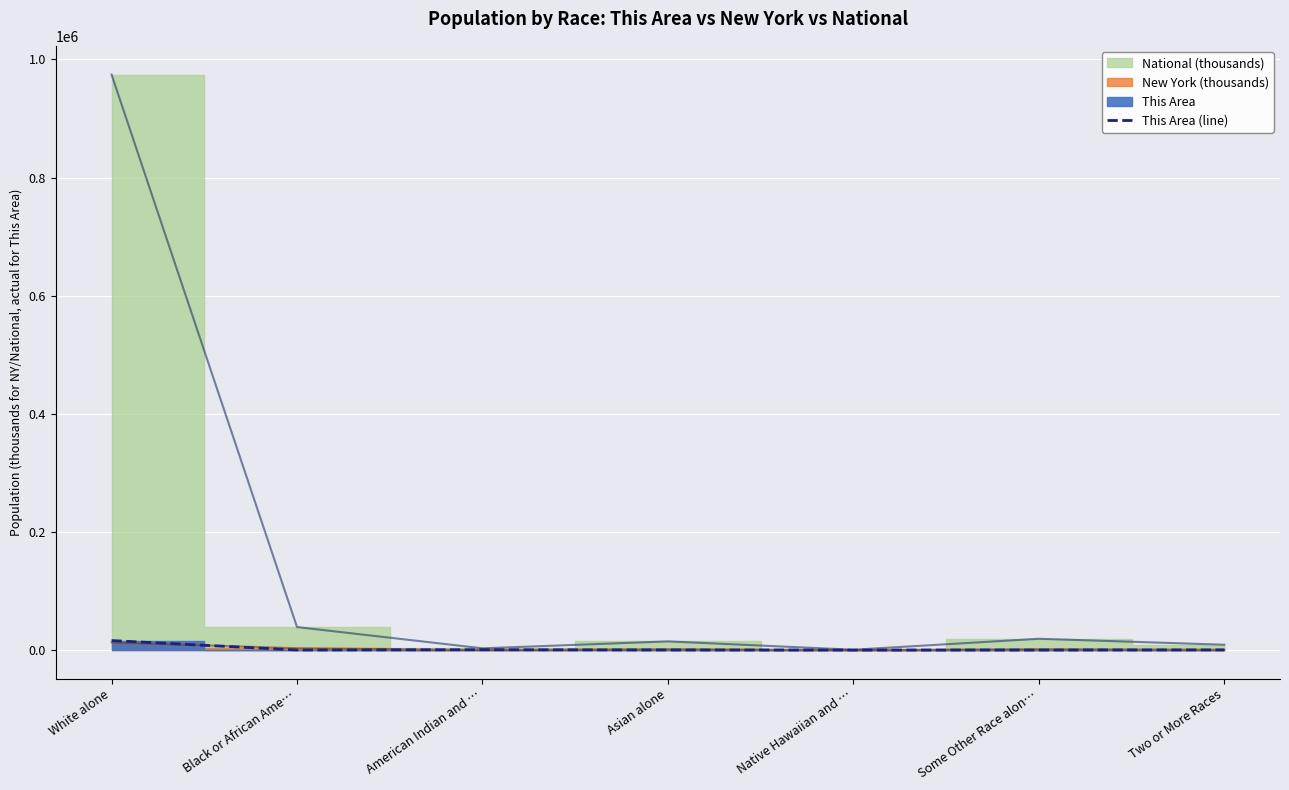

How many lines are shown in the chart?

1